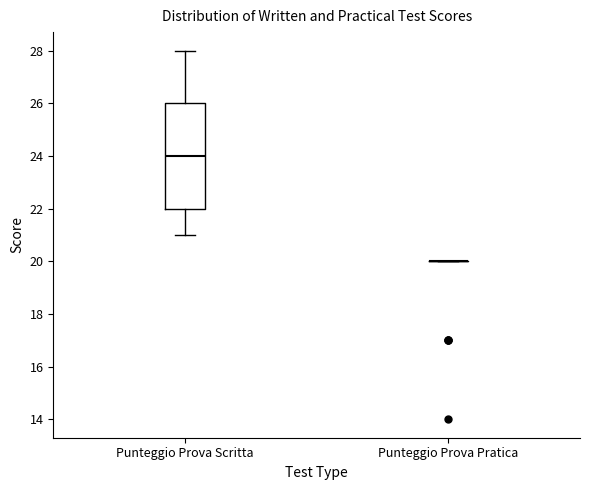

Reading left to right, transcribe this box plot: for each box, give where its median line is, the range the box spans, and where its two whiskers end, as read against the y-axis. The values are not printed on the chart, so give them approximately, as read against the axis.

Punteggio Prova Scritta: median 24, box 22 to 26, whiskers 21 to 28
Punteggio Prova Pratica: box collapsed to a line at 20, whiskers 20 to 20